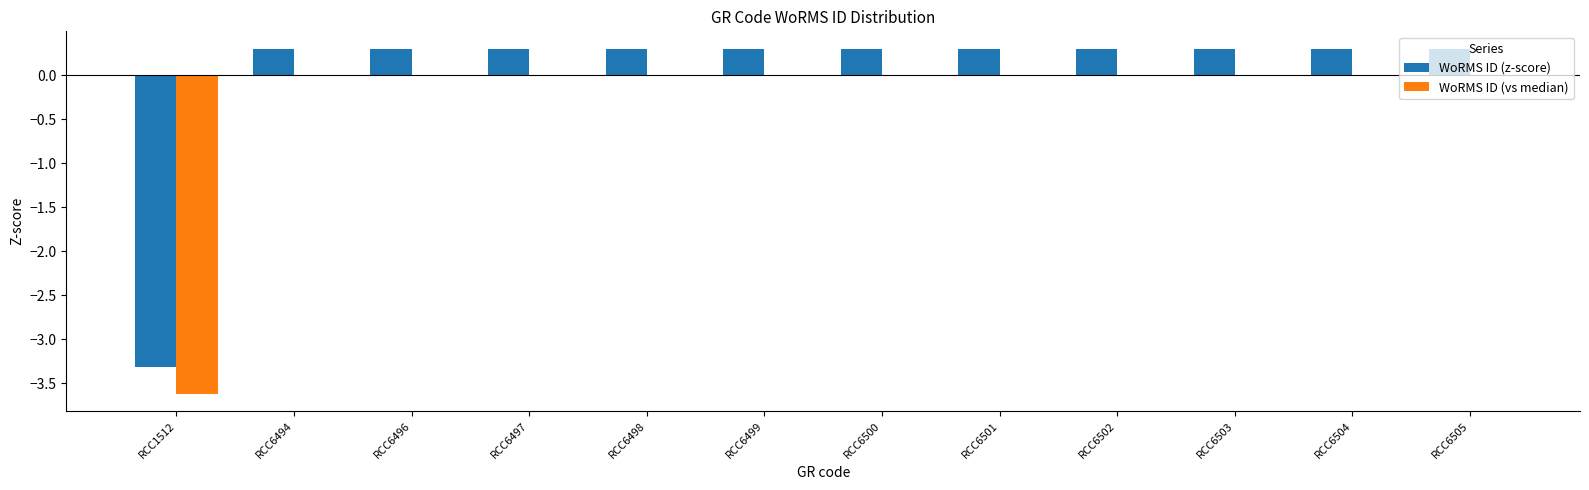

What value does the WoRMS ID (z-score) series have at RCC6504?

0.3